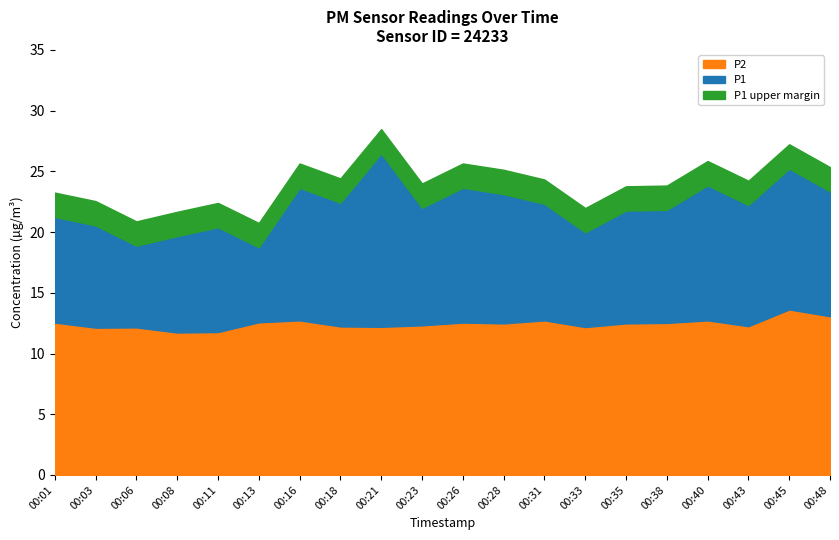

What is the approximate value of P1 at 00:06?

18.9